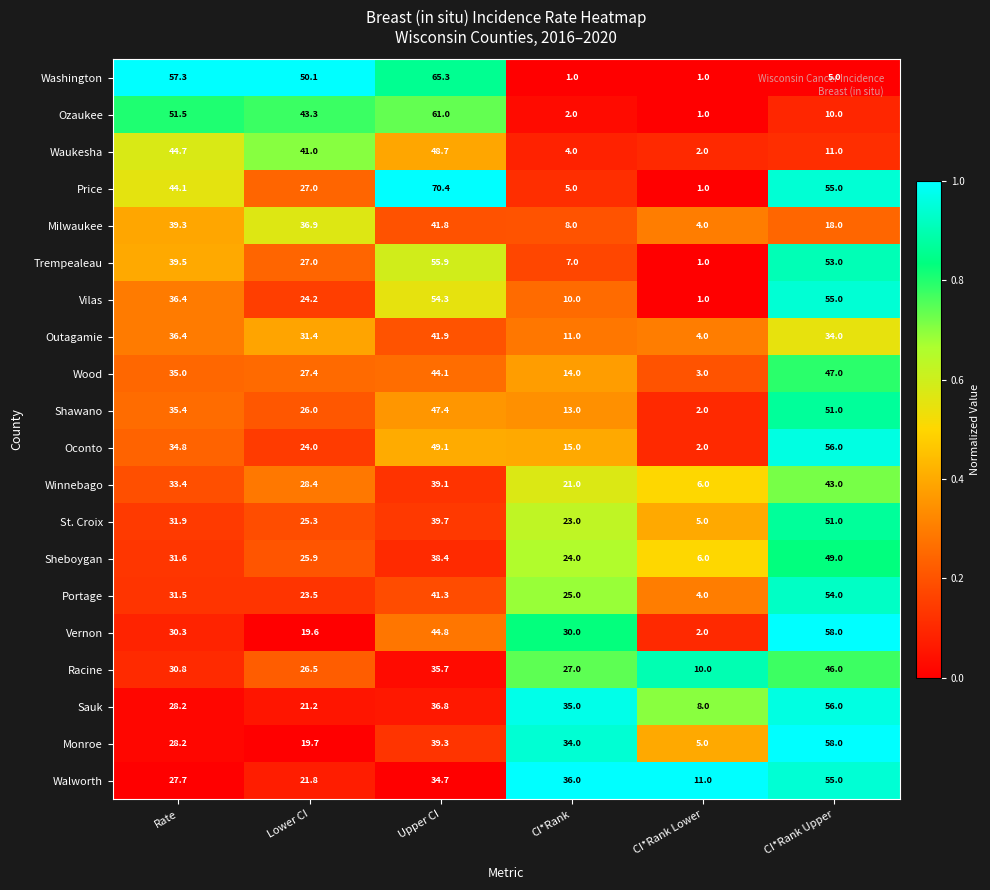

The Trempealeau series shows 28.0 at Upper CI. True or false?

False